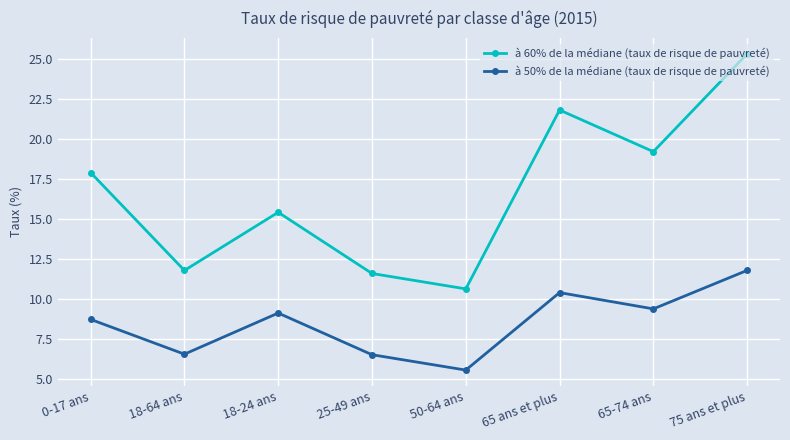

List the series in order of their peak value, lowest first.

à 50% de la médiane (taux de risque de pauvreté), à 60% de la médiane (taux de risque de pauvreté)